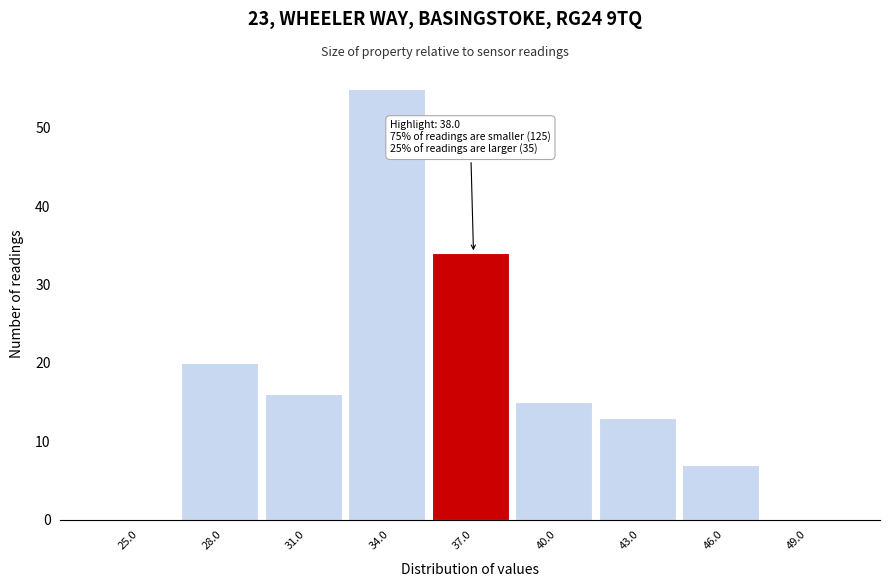

Reading left to right, what are all the values shown in this chart?

25.0=0	28.0=20	31.0=16	34.0=55	37.0=34	40.0=15	43.0=13	46.0=7	49.0=0